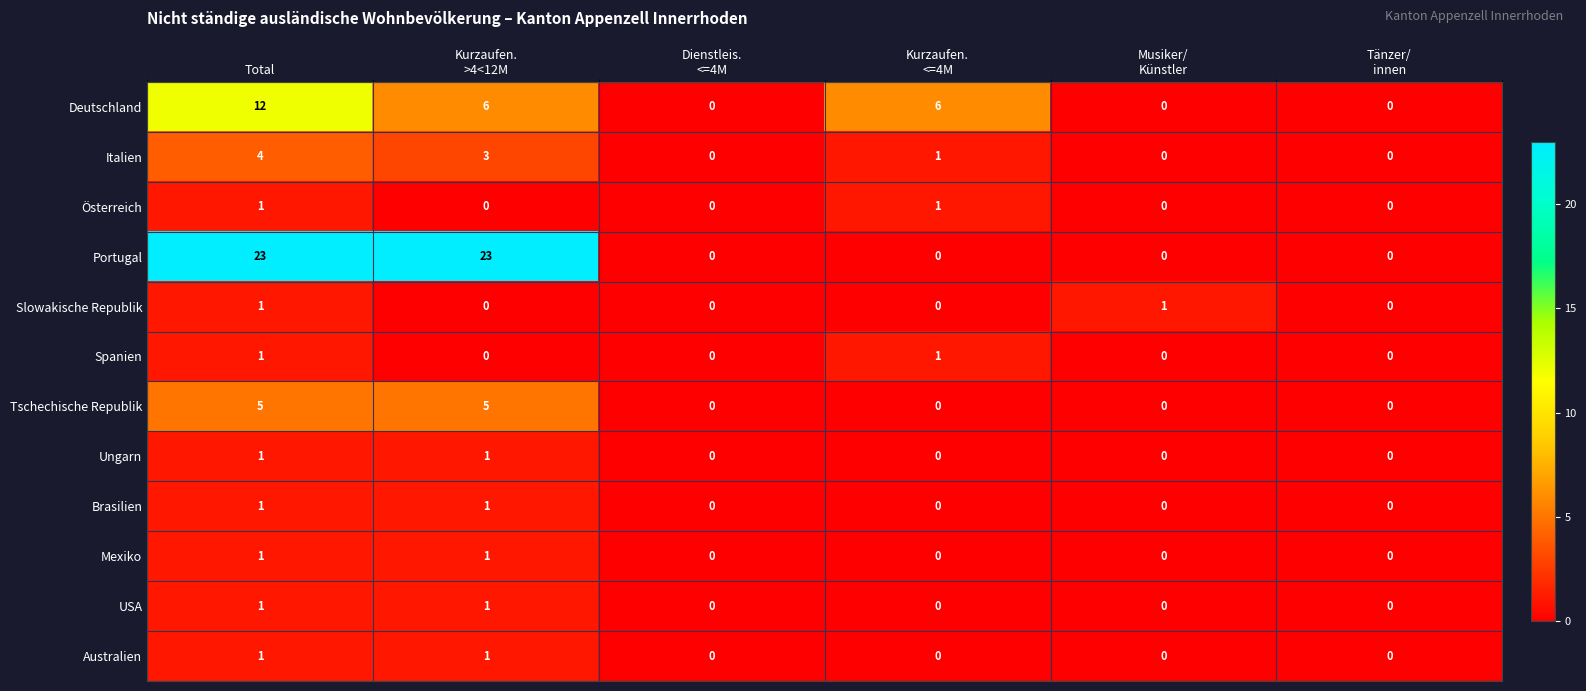

Which series has the largest range (max minus min)?

Portugal